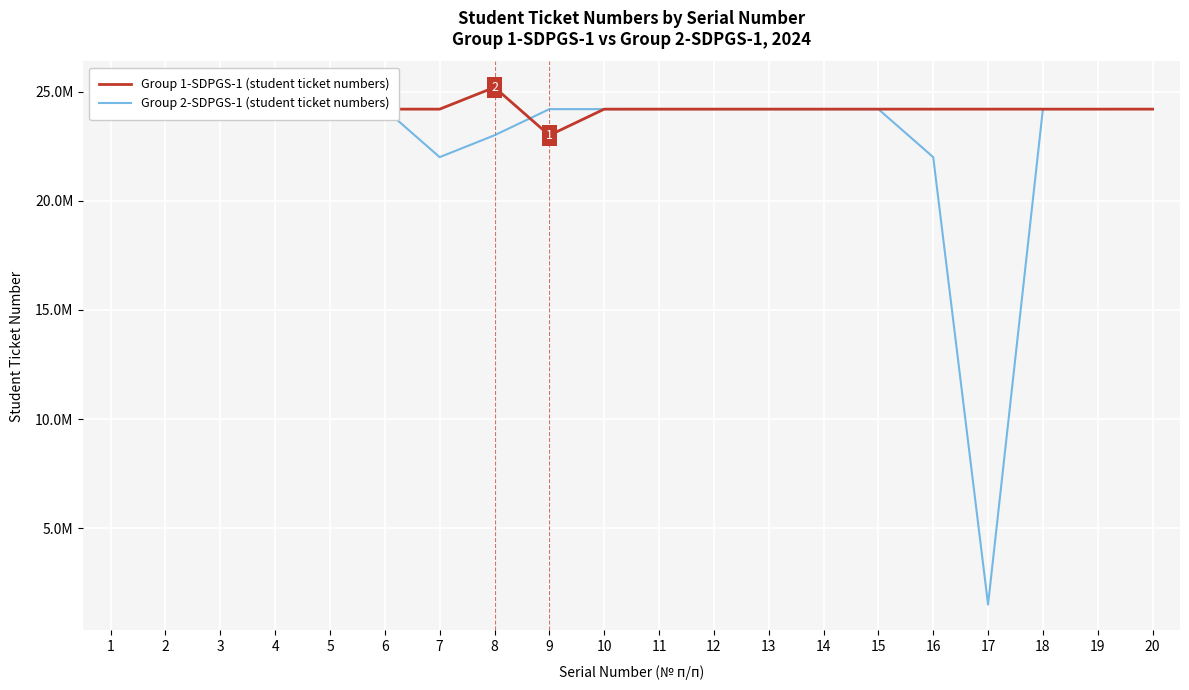

At which category does the data reach its first local valley?

5